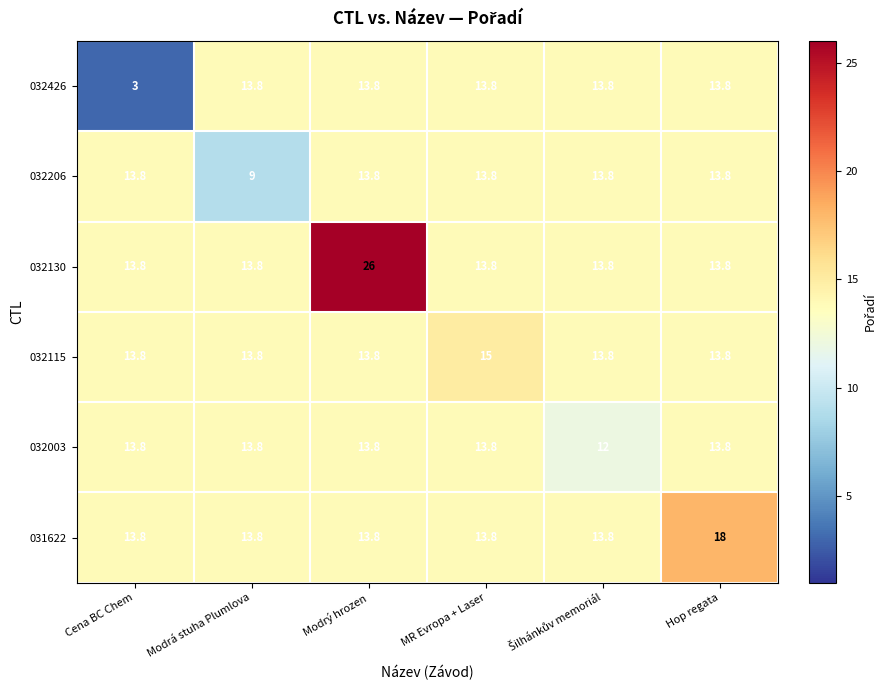

True or false: 032003 has a value of 19.5 at MR Evropa + Laser.

False